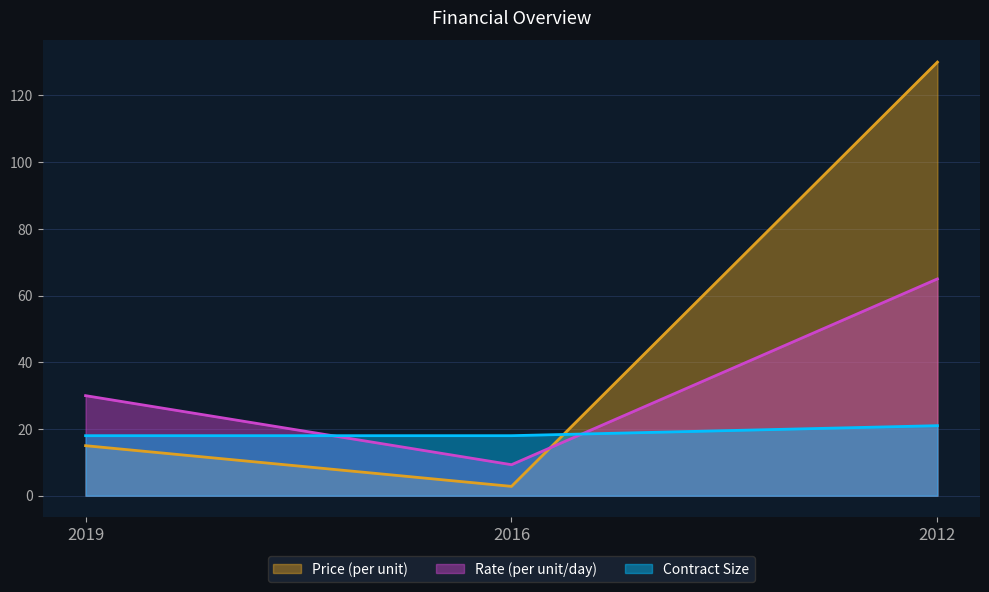

At which category is the sum across all series the highest?

2012